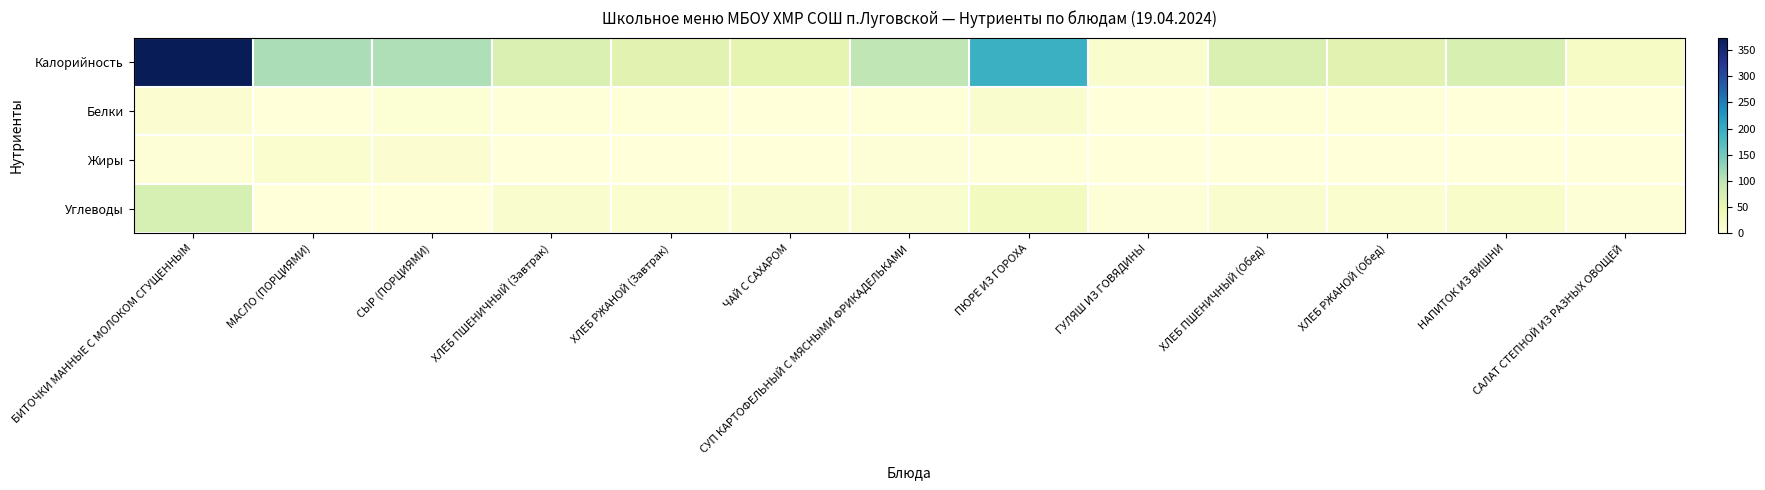

At how many categories does at least one series exceed 236?

1